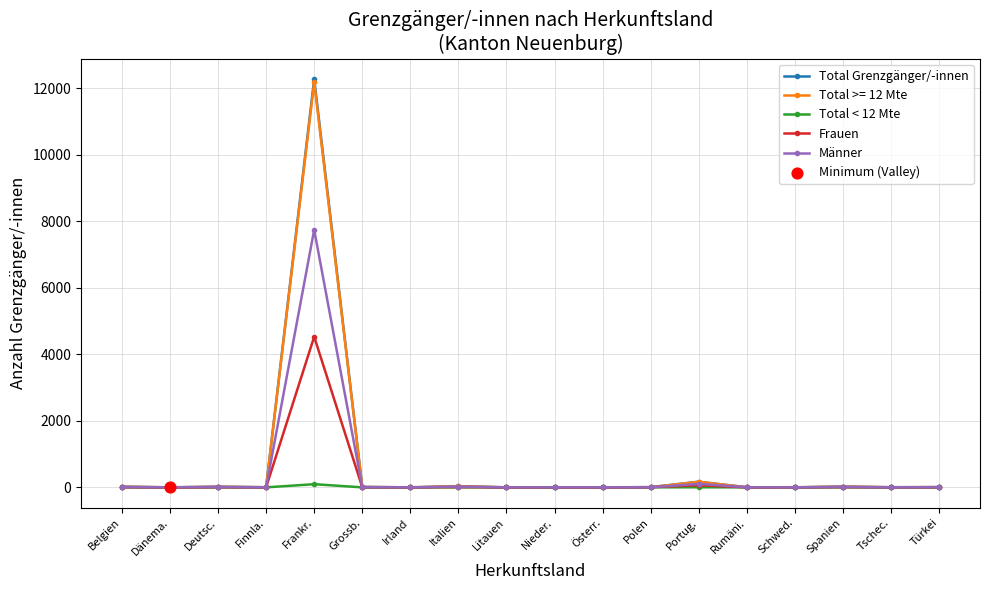

At which category is the sum across all series the highest?

Frankr.